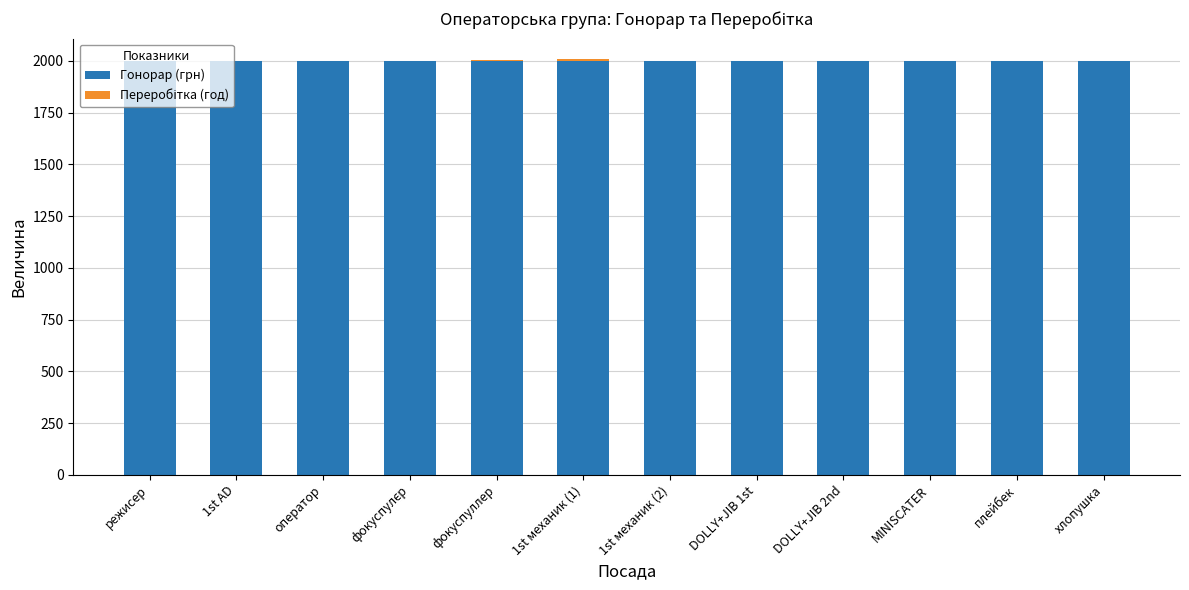

True or false: Гонорар (грн) has a value of 2000 at оператор.

True